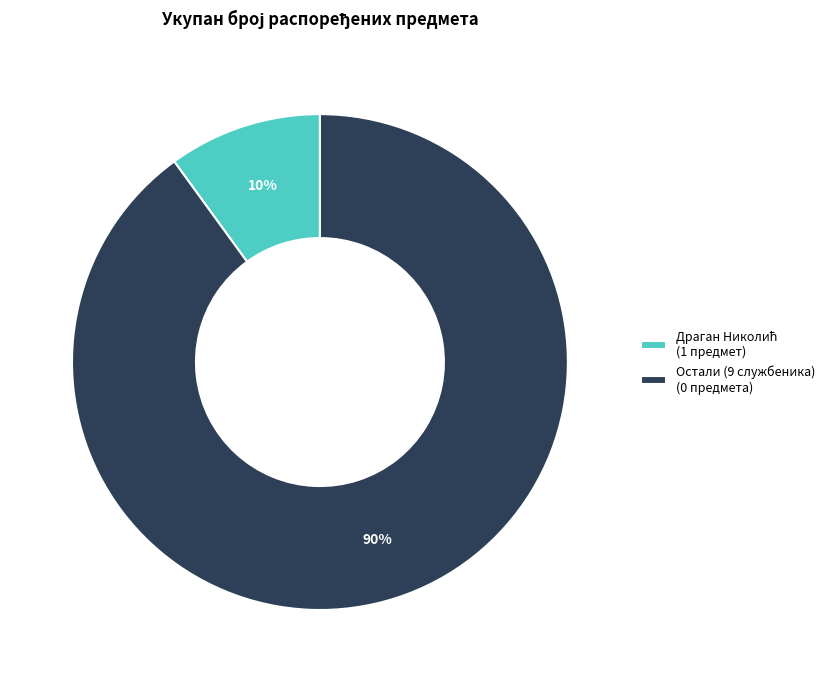

Is it true that Остали (9 службеника) (0 предмета) is 90% of the pie?

True